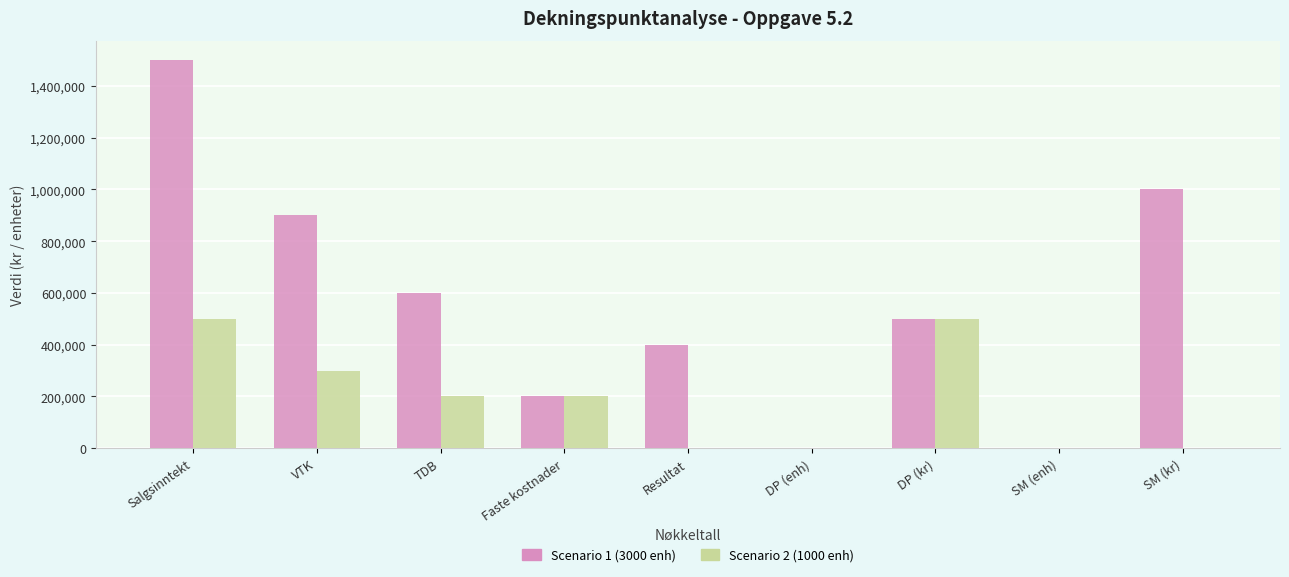

Is it true that Scenario 2 (1000 enh) equals 705051 at DP (kr)?

False